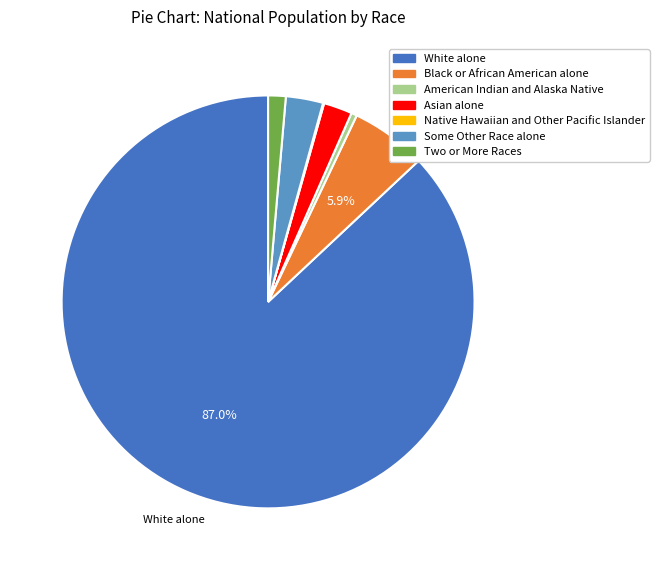

Approximately how many times larger is the value at Two or More Races compared to Asian alone?

0.6